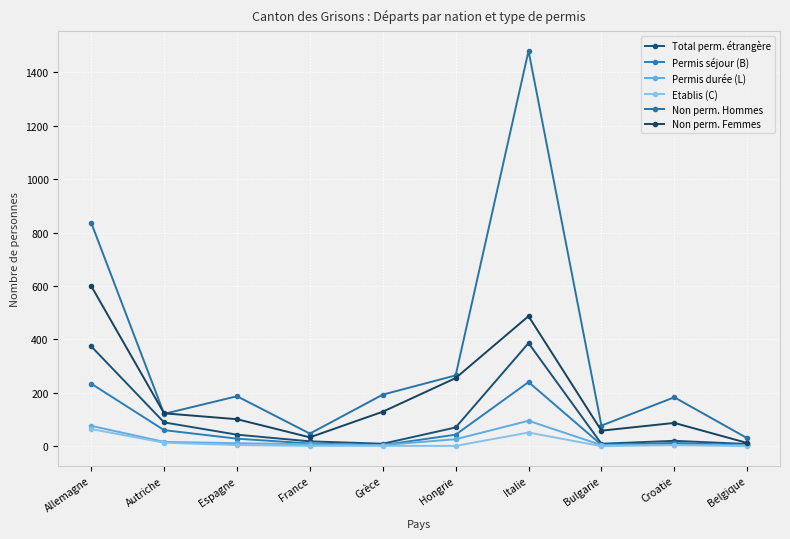

In Non perm. Hommes, how many points are lower than both neighbors (excluding endpoints)?

3